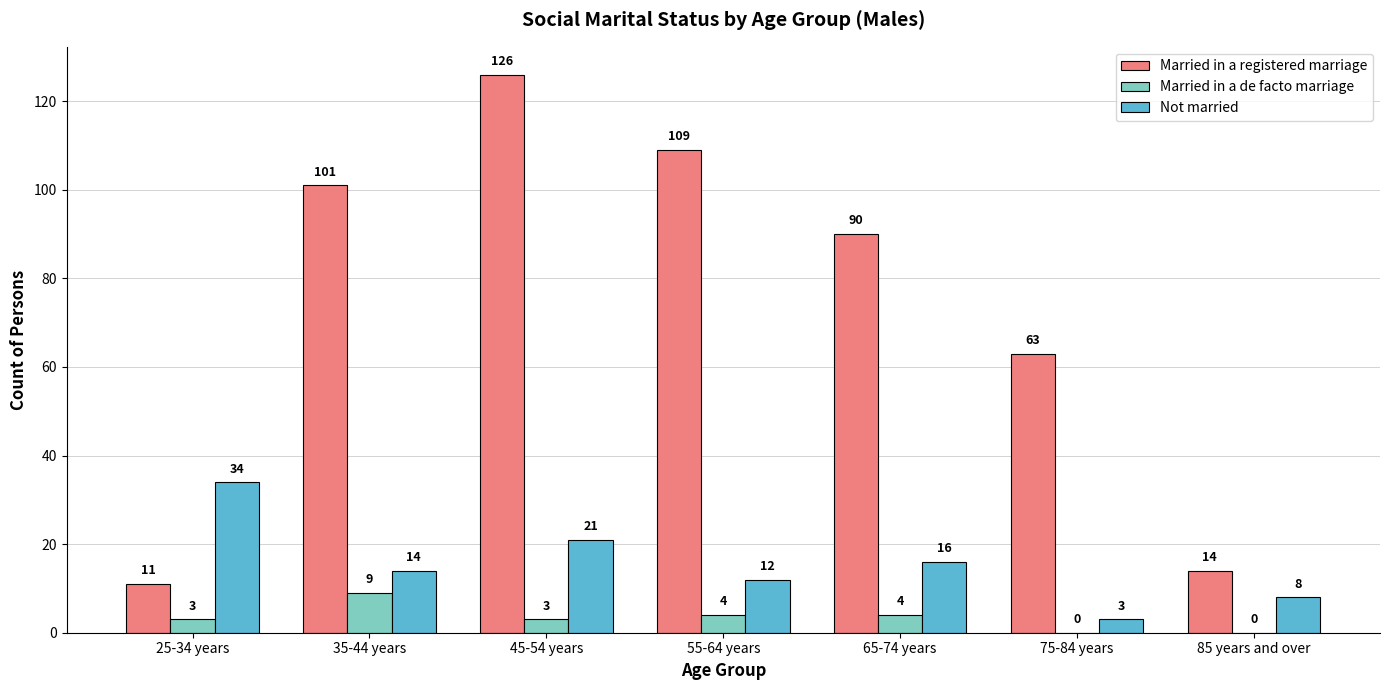

What is the sum of all Not married values?

108